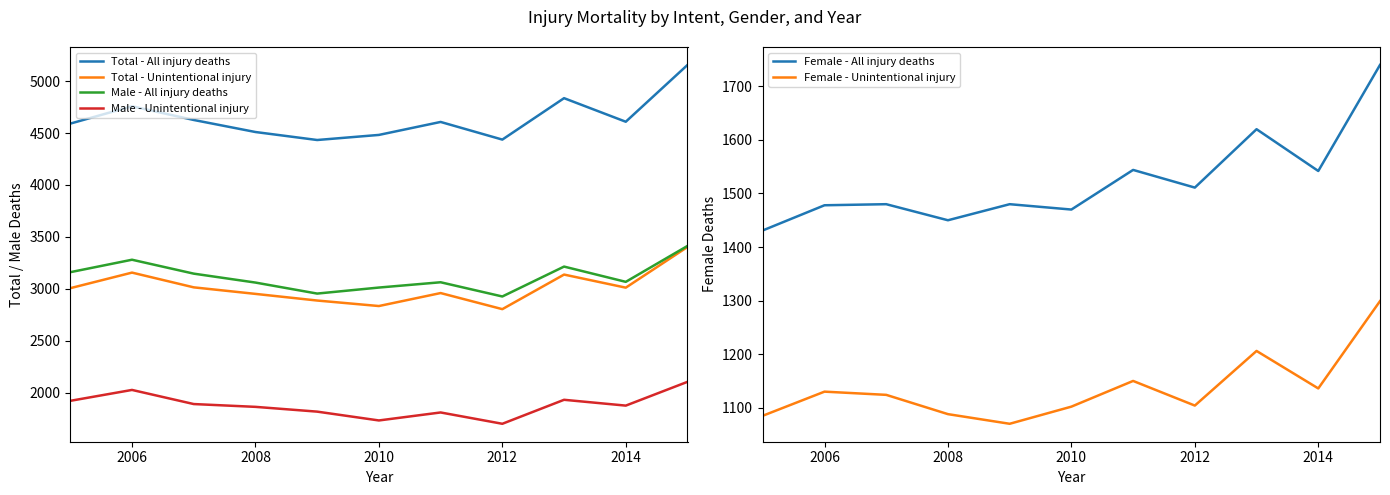

How many data points does each series have?

11